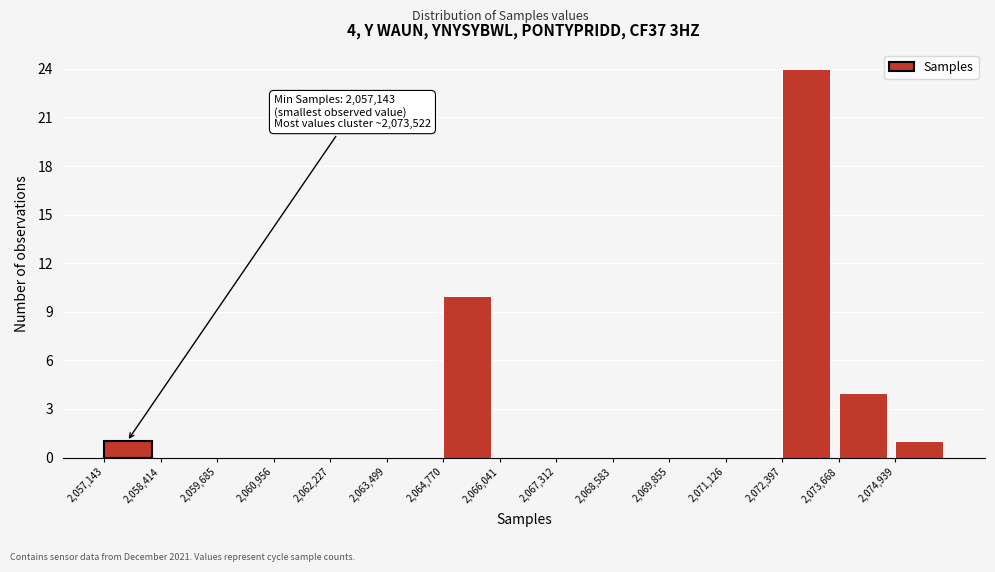

Which range on the x-axis has the tallest bar?

2072400 to 2073600